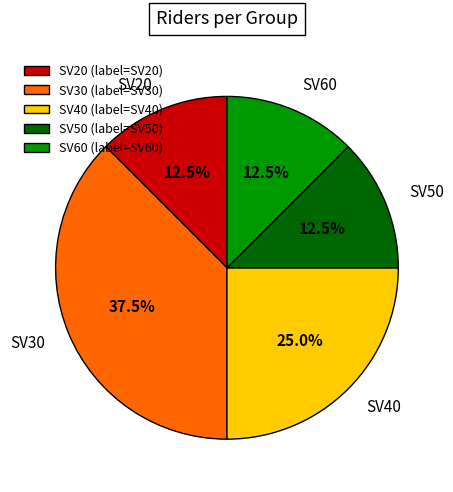

How many slices are in this pie chart?

5